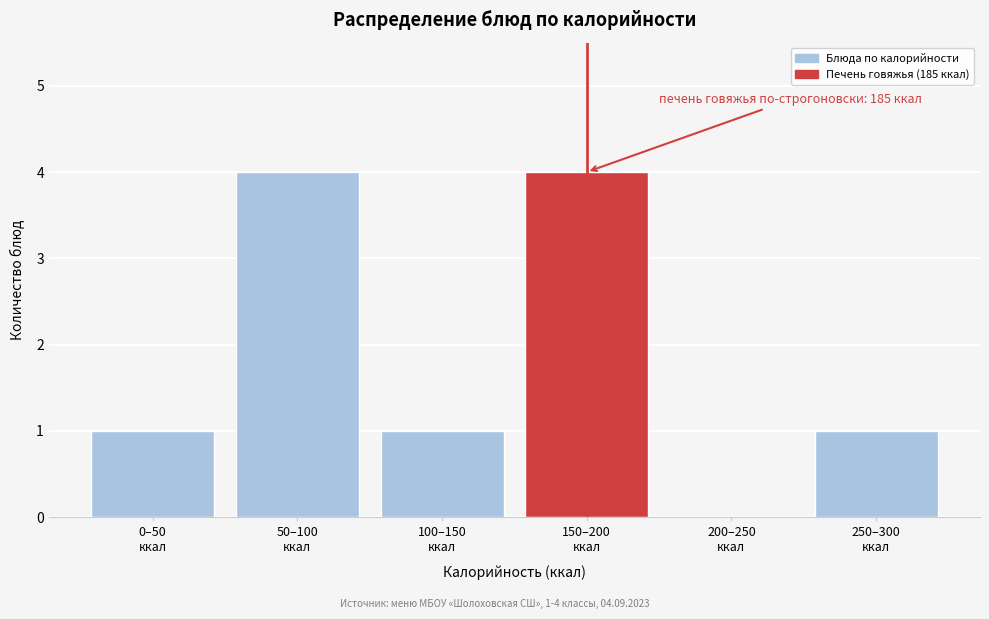

What is the sum of all values?

11